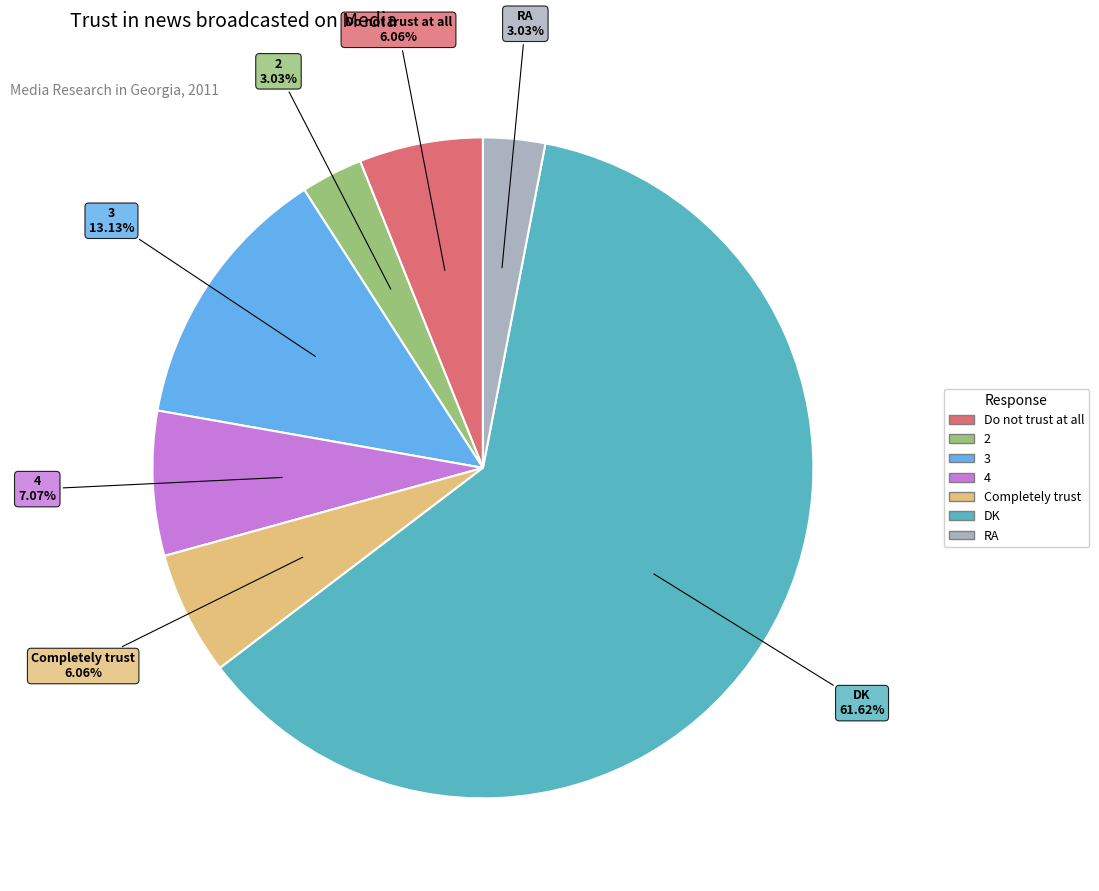

Which slice is the largest?

DK